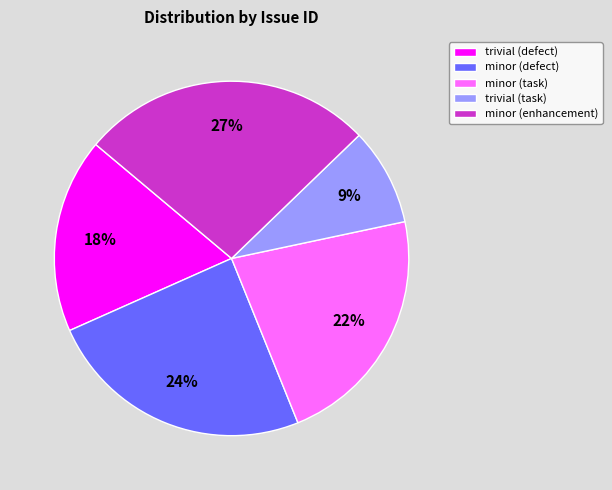

What is the ratio of the value at minor (defect) to the value at minor (enhancement)?

0.9